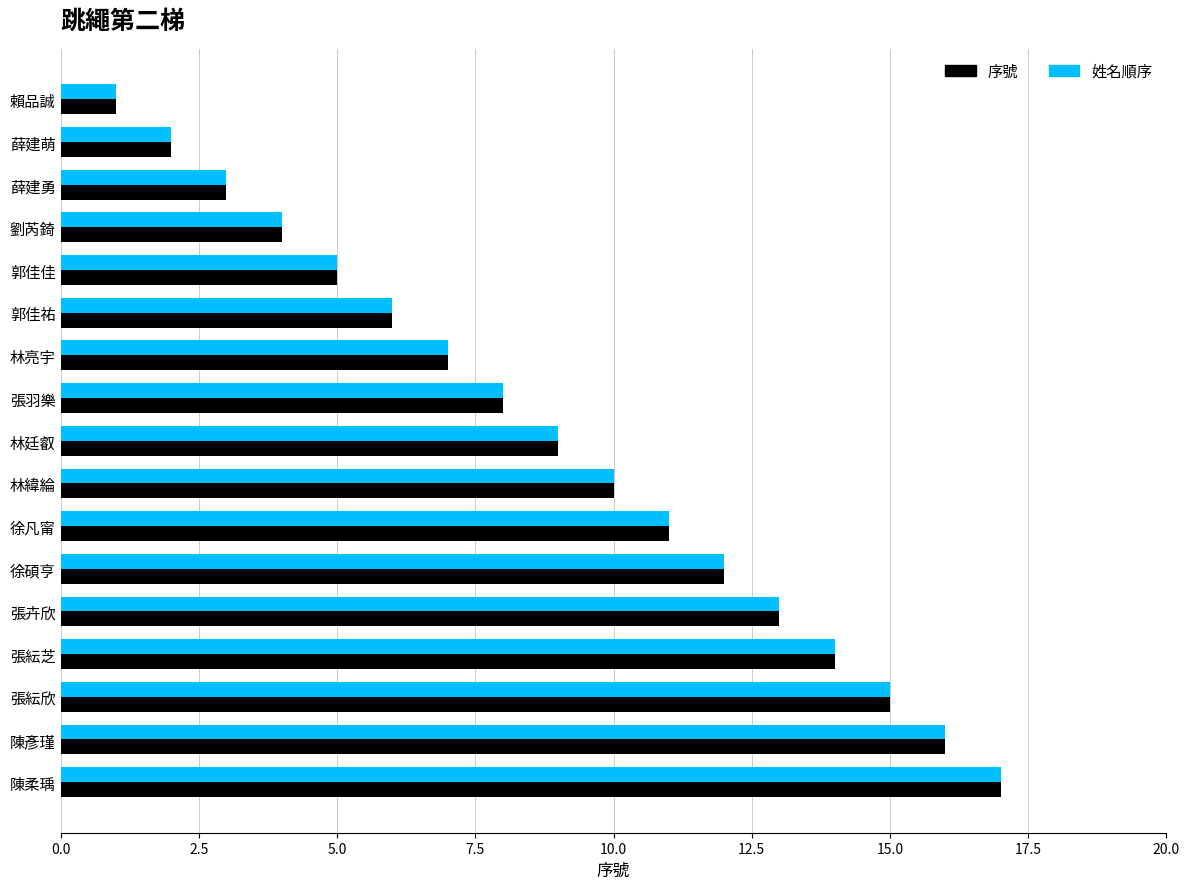

How many data points in 序號 are less than 9?

8